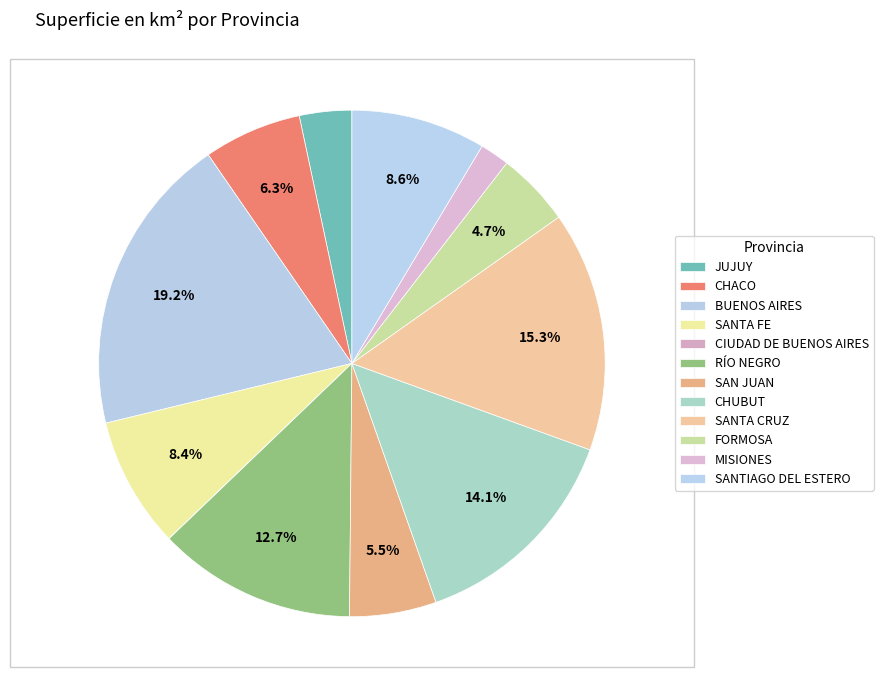

Rank the categories by value from lowest to highest.

CIUDAD DE BUENOS AIRES, MISIONES, JUJUY, FORMOSA, SAN JUAN, CHACO, SANTA FE, SANTIAGO DEL ESTERO, RÍO NEGRO, CHUBUT, SANTA CRUZ, BUENOS AIRES